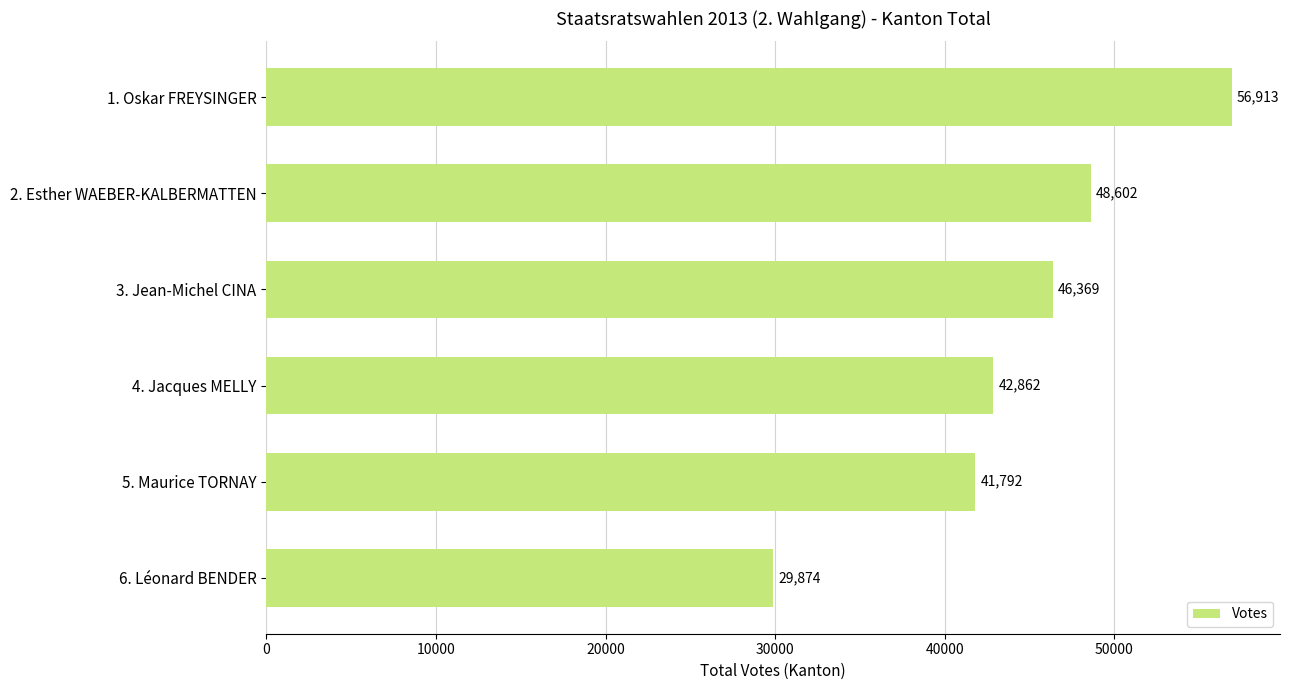

What is the sum of all values?

266412